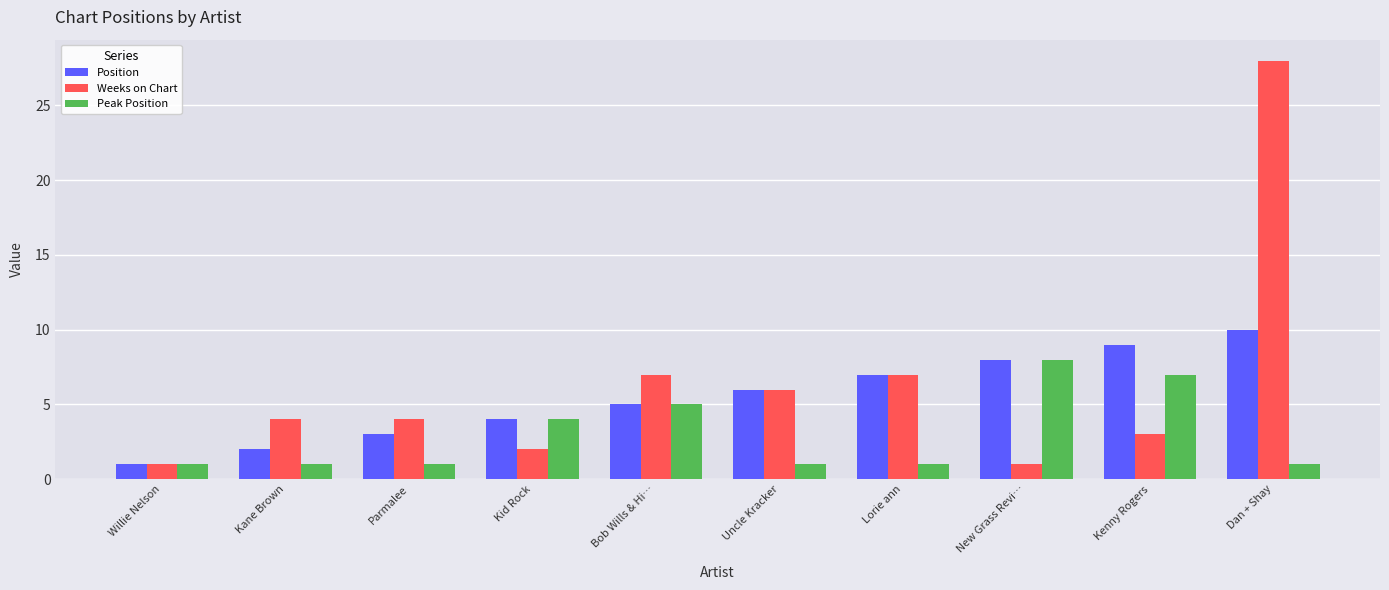

Which series has the largest range (max minus min)?

Weeks on Chart